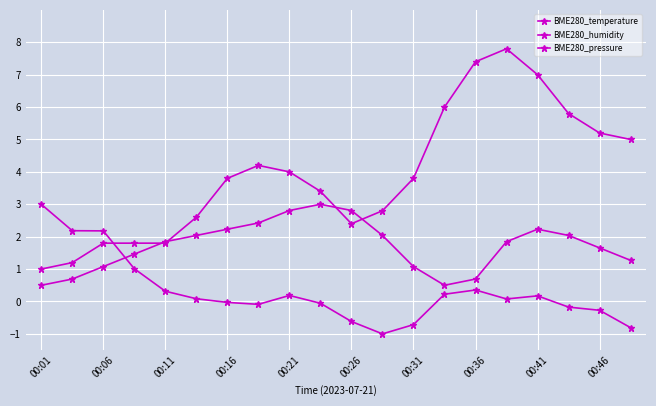

Is this an area chart (filled region under the line)?

No